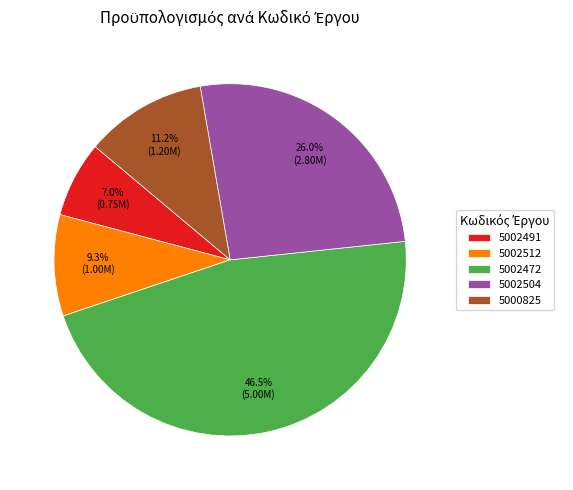

Approximately how many times larger is the value at 5002512 compared to 5002491?

1.3